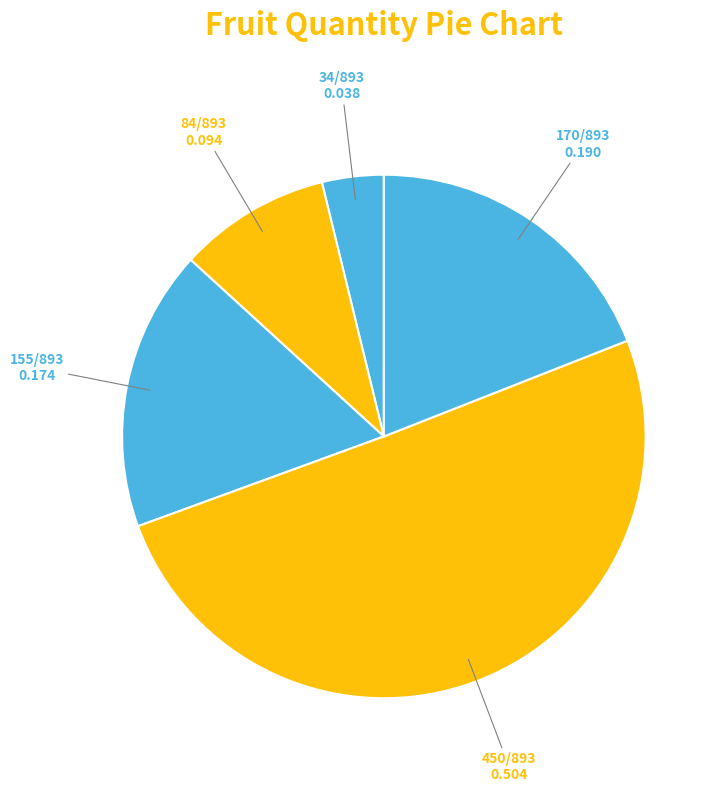

Count the number of slices in the pie.

5